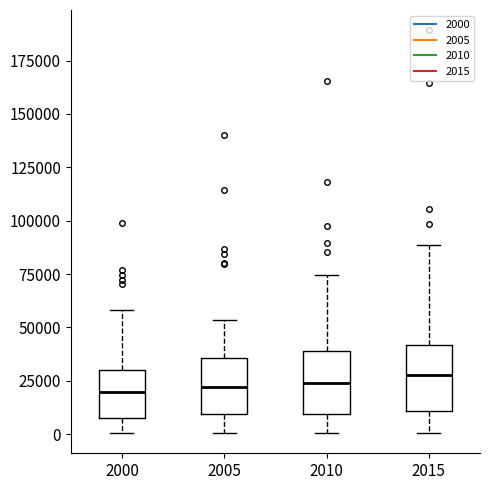

Reading left to right, read every box against the y-axis: the position of its median line, the range the box covers, and the ends of its whiskers. The values are not printed on the chart, so give them approximately, as read against the axis.

2000: median 20000, box 5000 to 30000, whiskers 0 to 60000
2005: median 20000, box 10000 to 35000, whiskers 0 to 55000
2010: median 25000, box 10000 to 40000, whiskers 0 to 75000
2015: median 30000, box 10000 to 40000, whiskers 0 to 90000